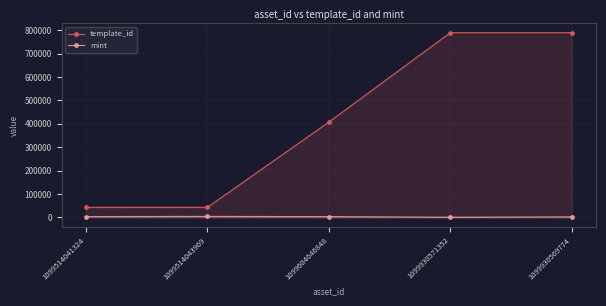

What is the difference between the highest and lowest values at 1099514043969?

38702